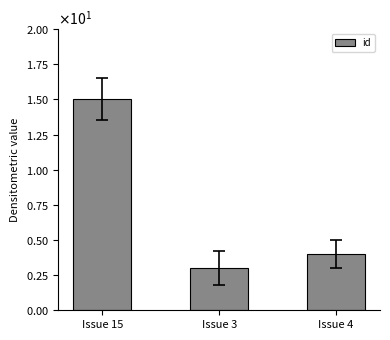

Does the chart contain any negative values?

No